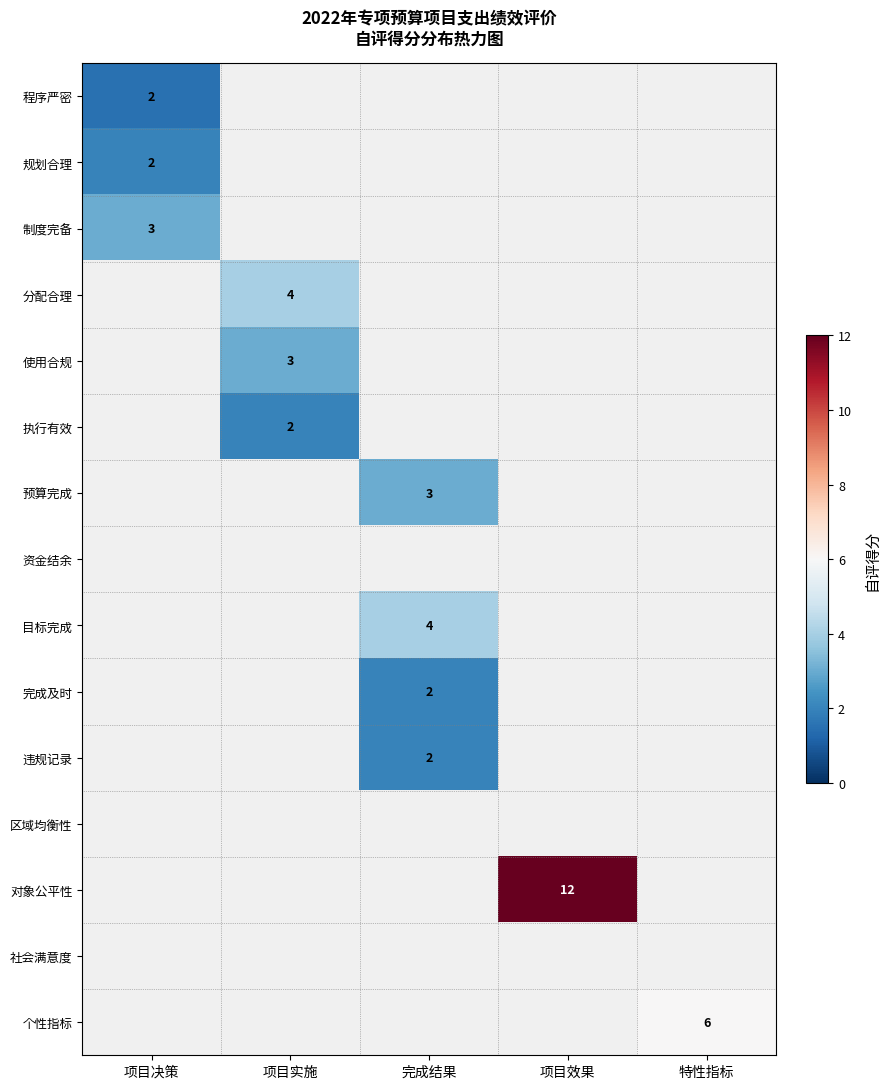

Which has a higher value, 项目决策 or 项目效果?

项目效果